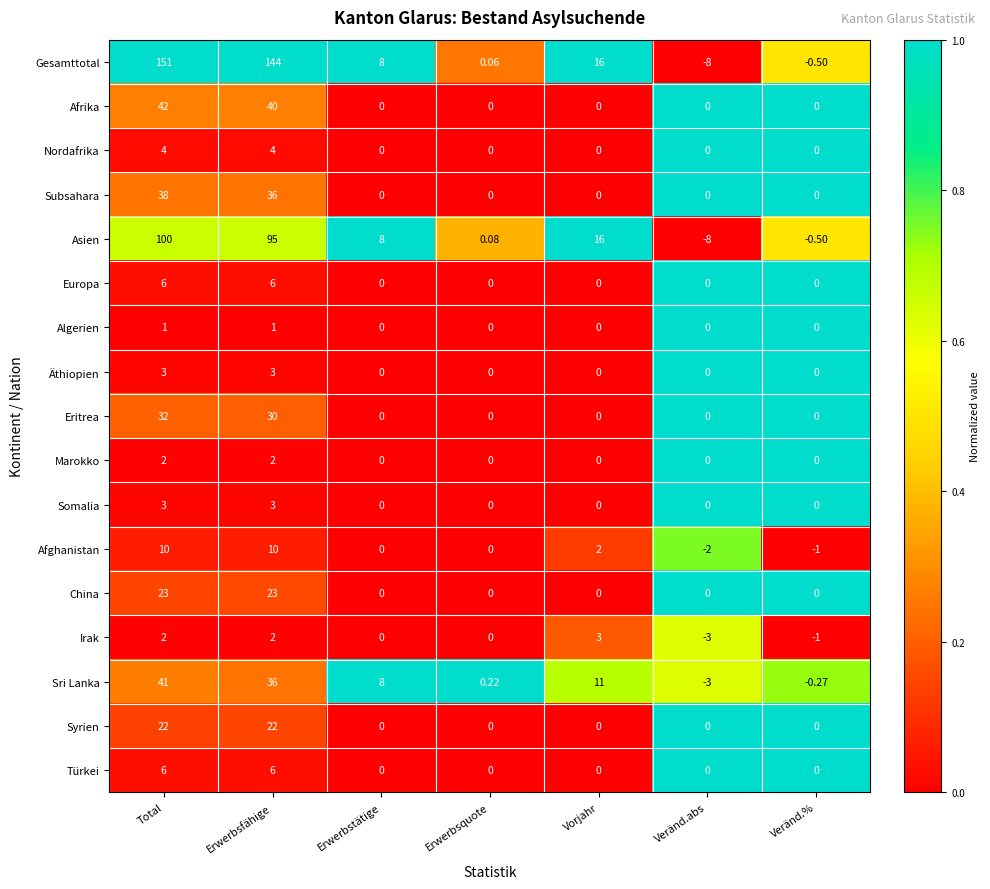

Which series changed the most between Total and Erwerbsfähige?

Gesamttotal